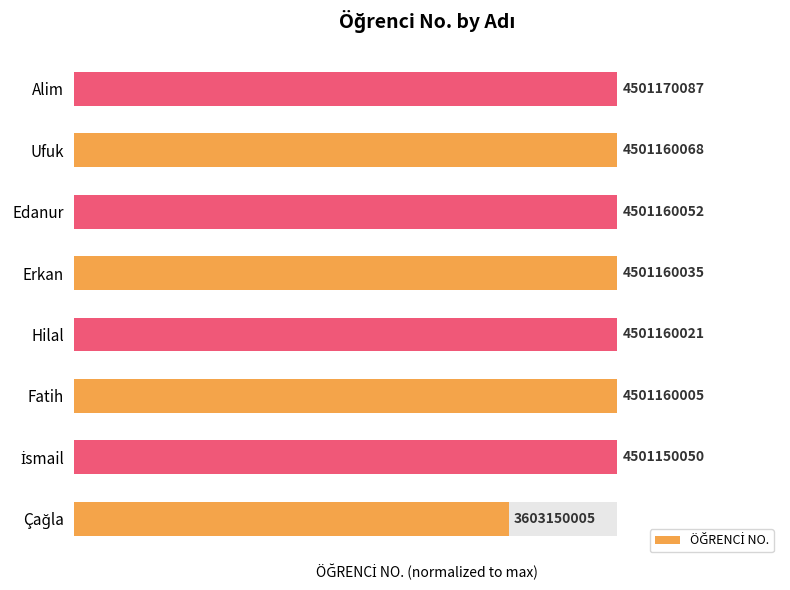

How many distinct data groups are displayed?

1